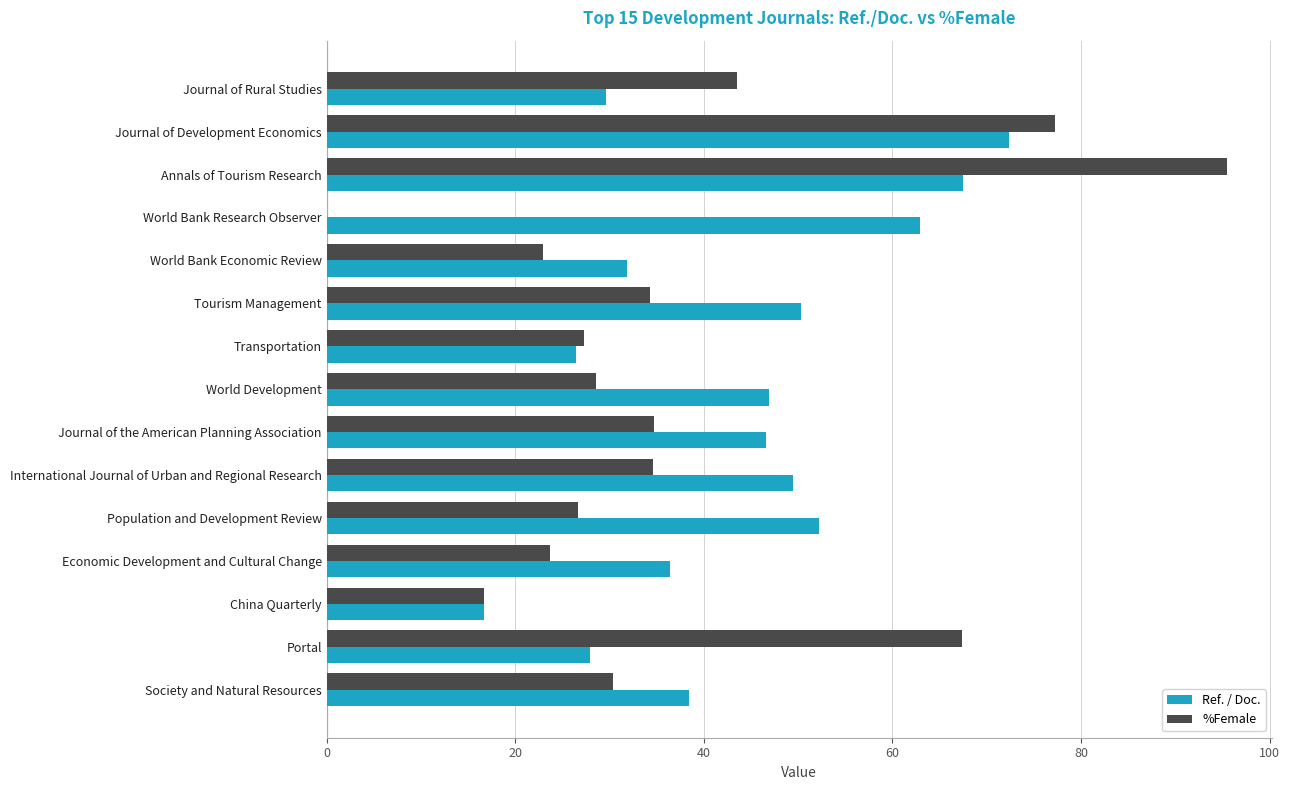

What is the maximum value shown in the chart?

95.5